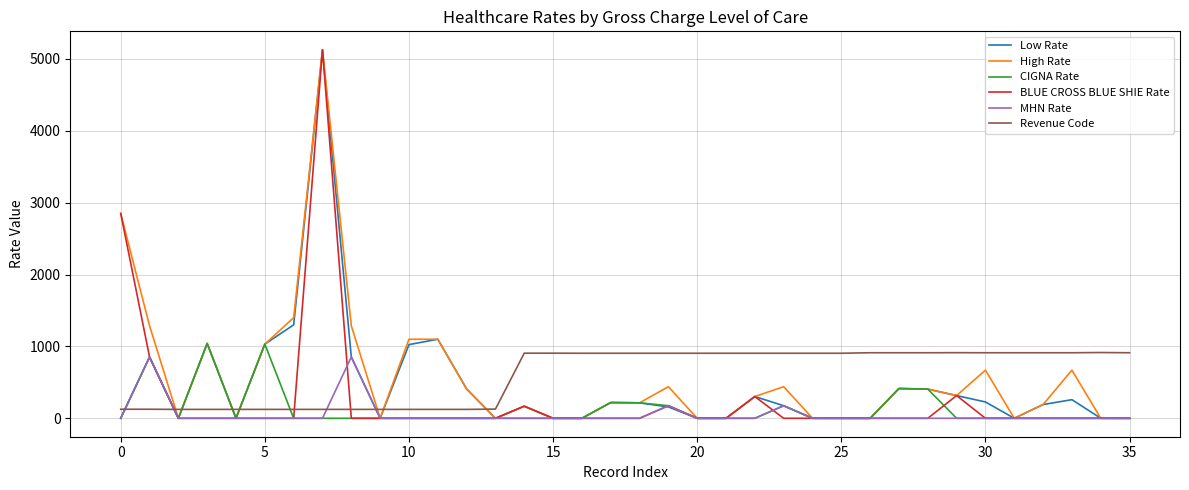

What are all the series names shown in the legend?

Low Rate, High Rate, CIGNA Rate, BLUE CROSS BLUE SHIE Rate, MHN Rate, Revenue Code